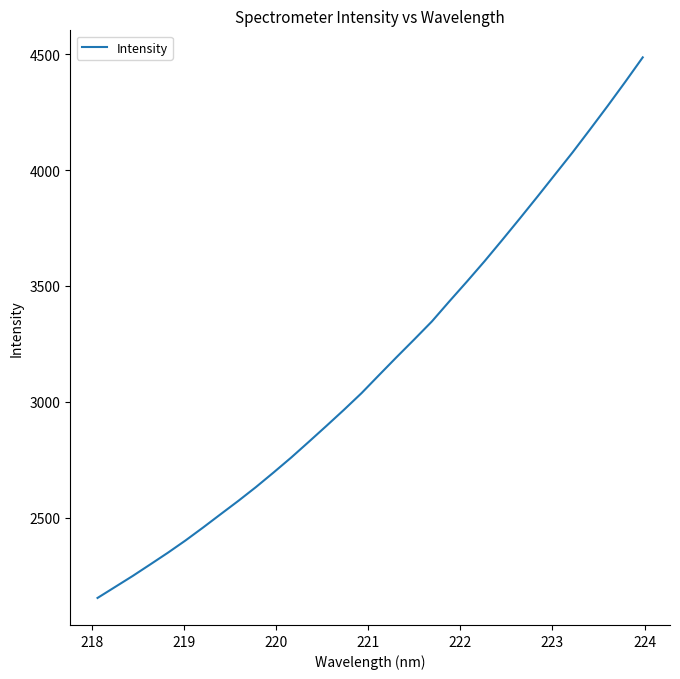

Reading left to right, list all the values displayed in this chart.

2153.2	2200.7	2248.2	2298.2	2348.6	2401.5	2457.5	2515.1	2572.3	2631.9	2694.7	2759.2	2827.0	2895.6	2965.3	3037.3	3115.6	3193.2	3269.3	3346.7	3434.0	3519.5	3607.0	3698.2	3790.9	3885.0	3980.6	4076.1	4175.9	4276.9	4380.6	4486.9